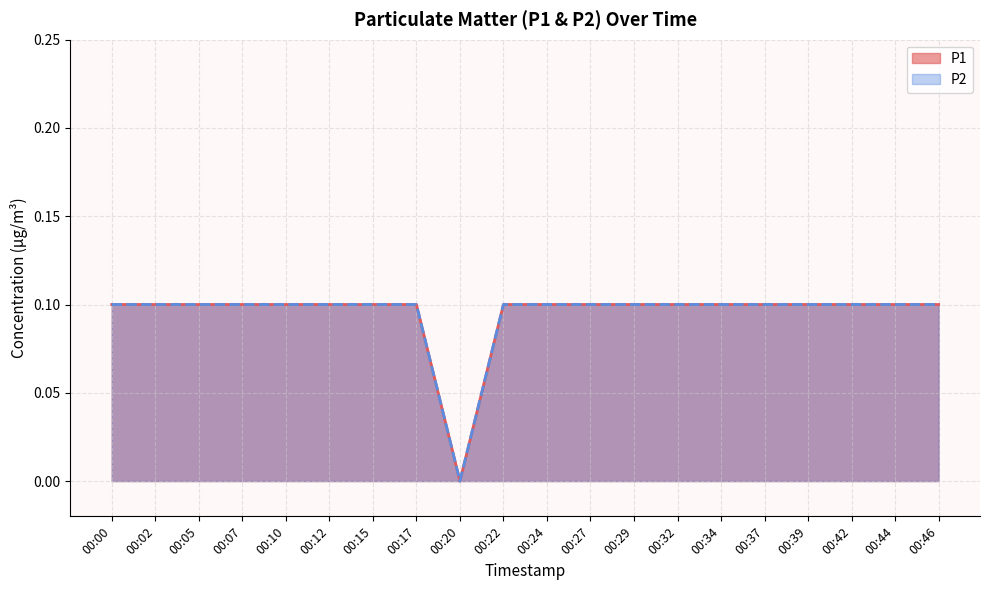

At which category does P2 reach its first local valley?

00:20